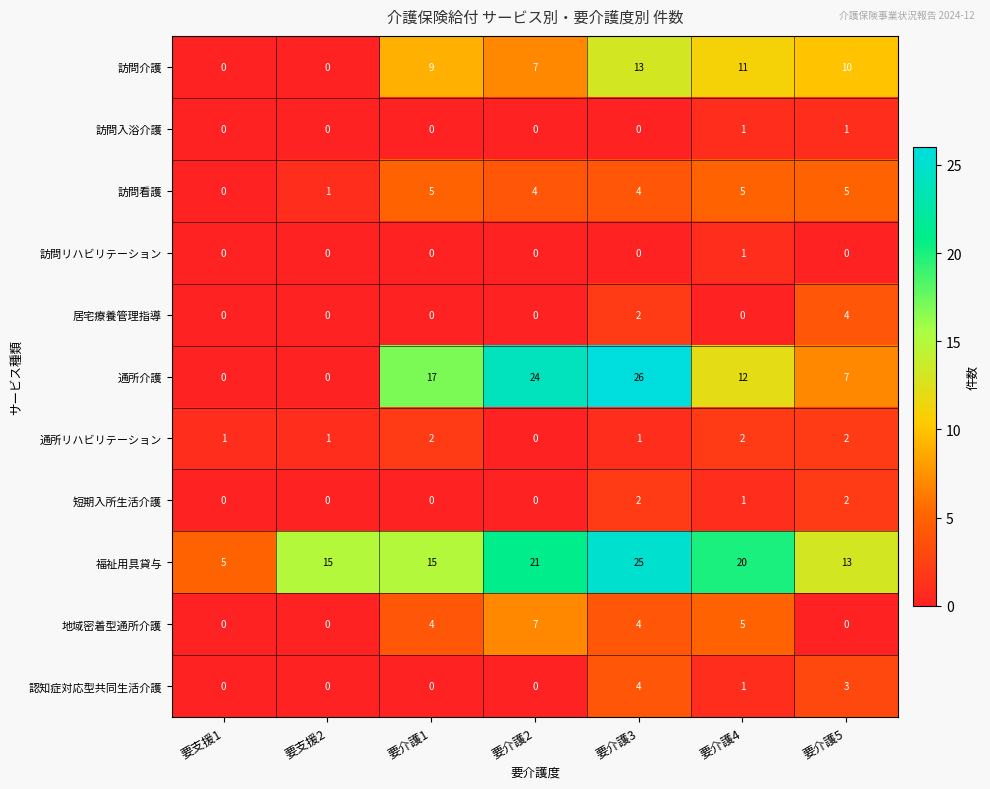

What is the difference between the maximum and second lowest values in the 福祉用具貸与 series?

12